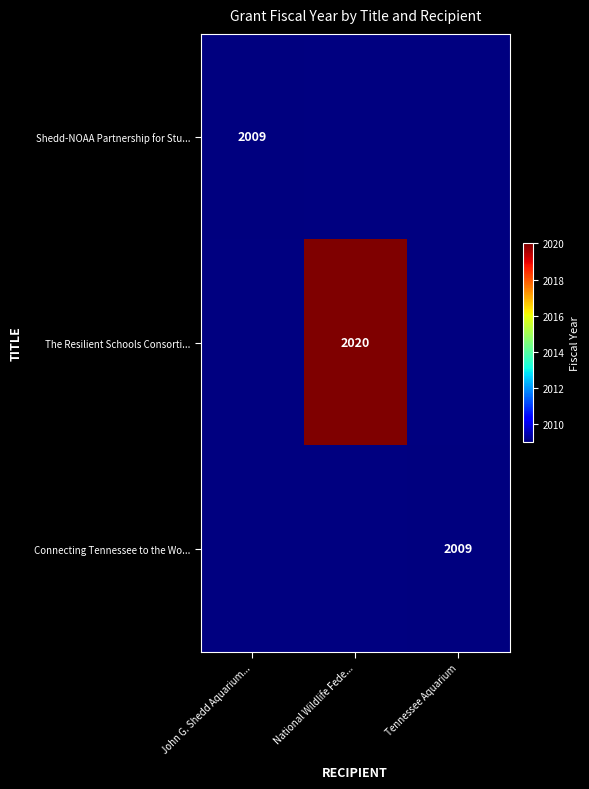

The value of The Resilient Schools Consorti... at National Wildlife Fede... is 2901. True or false?

False